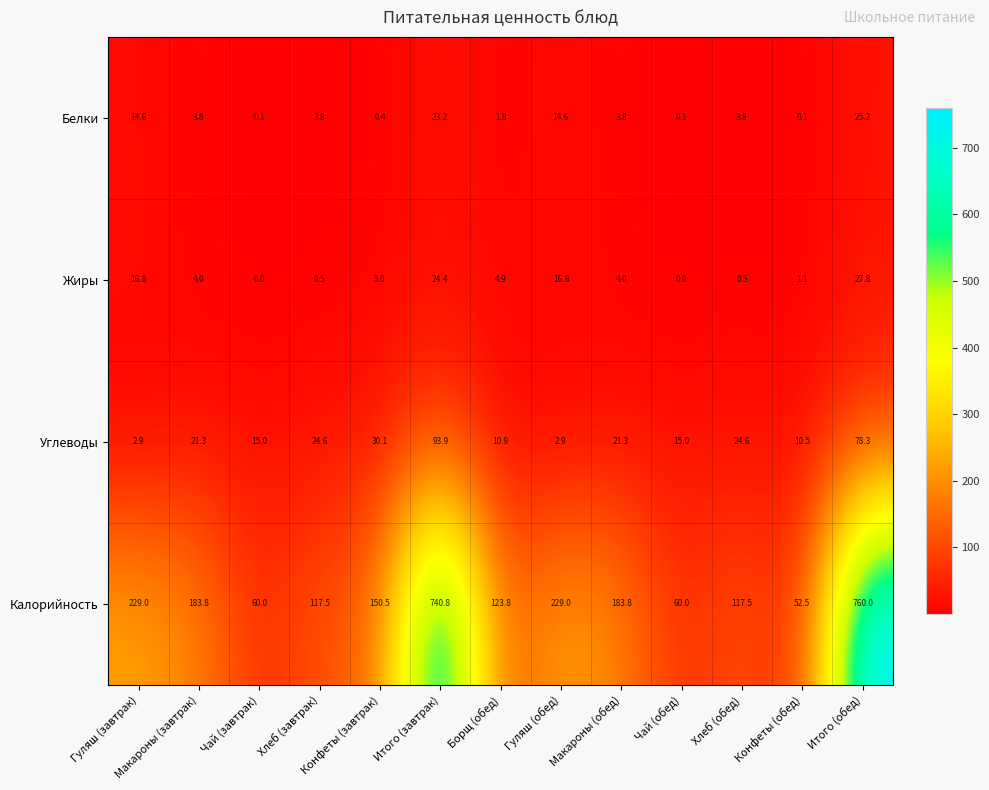

What is the spread (max minus min) of values at Хлеб (обед)?

117.0